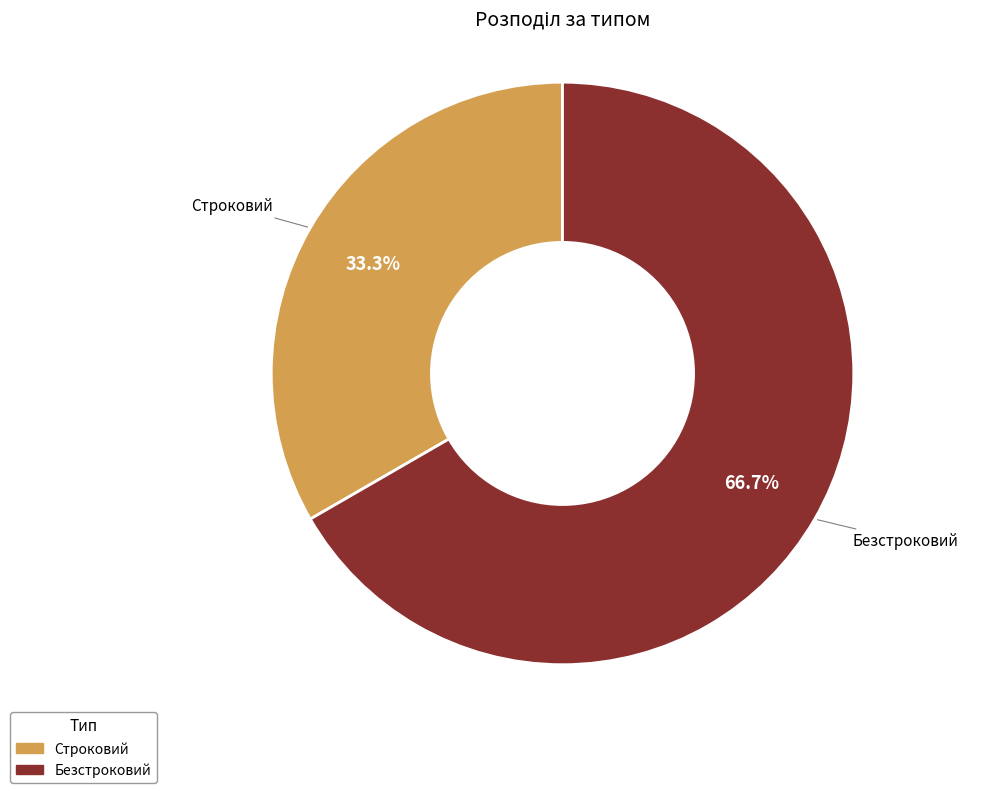

Combined, do Безстроковий and Строковий account for over 50%?

Yes